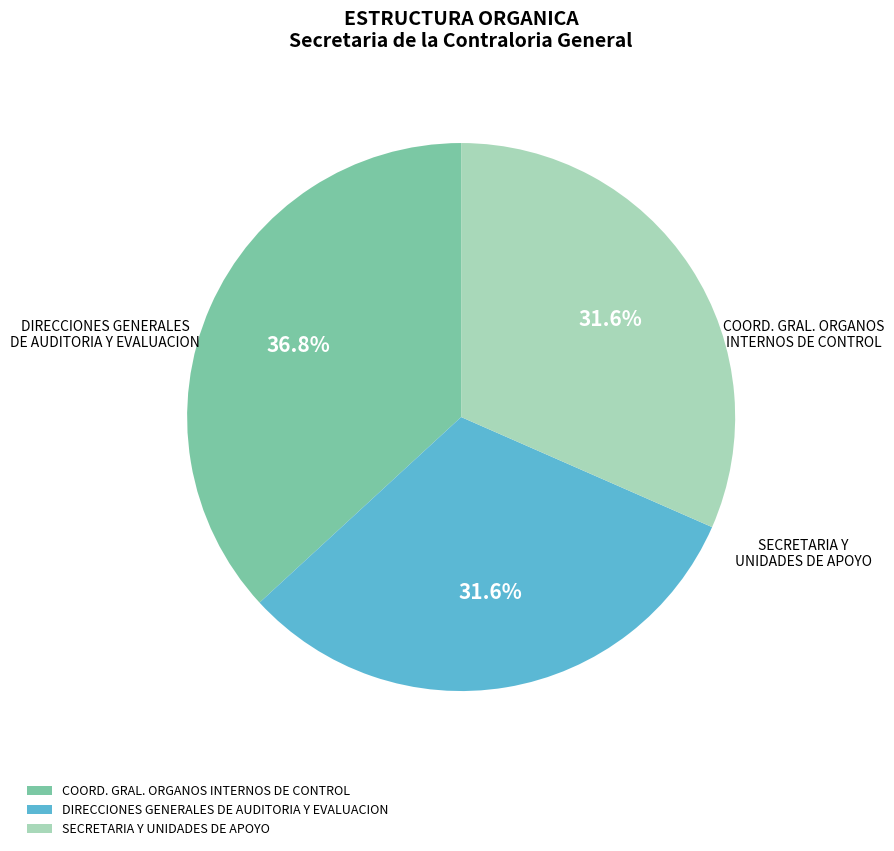

Do COORD. GRAL. ORGANOS INTERNOS DE CONTROL and SECRETARIA Y UNIDADES DE APOYO together represent more than half of the pie?

Yes